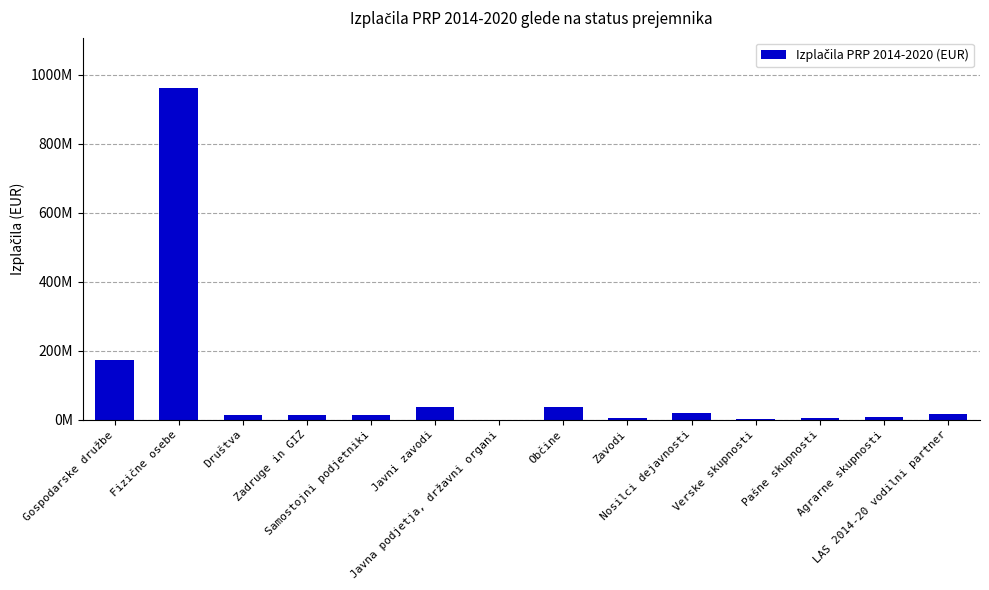

Are the bars grouped side by side (vs. stacked)?

No